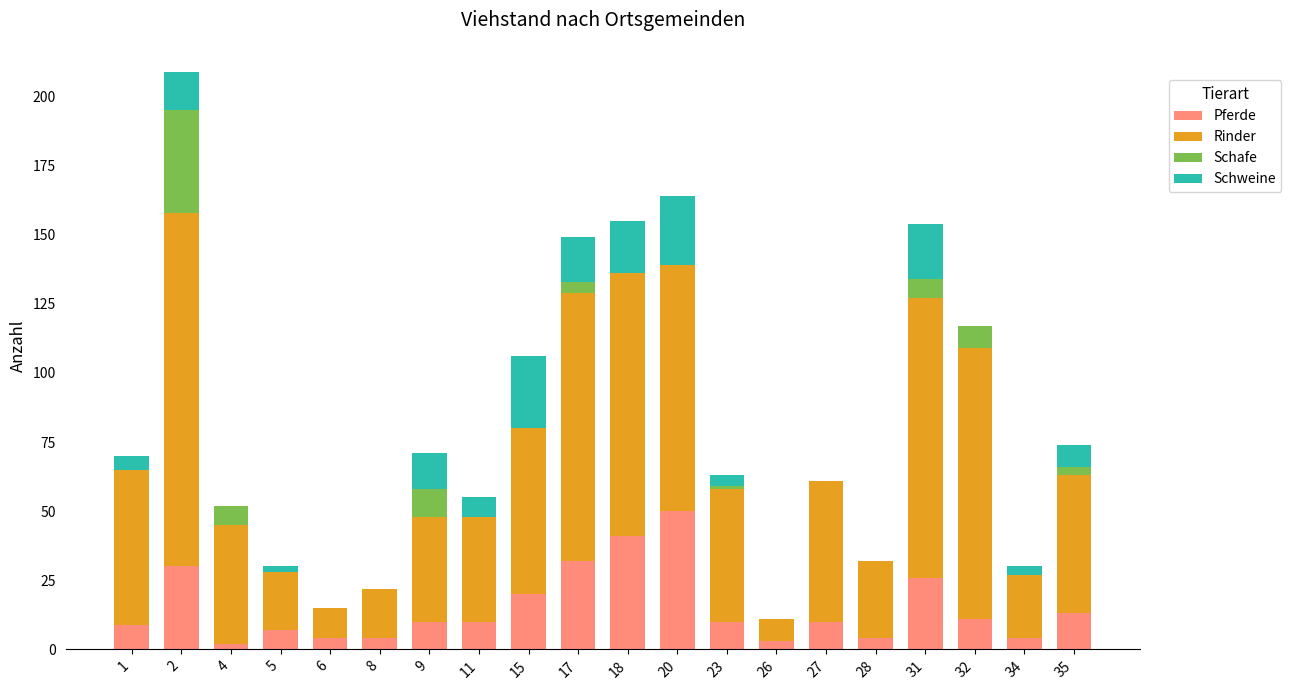

What is the maximum value for Pferde?

50